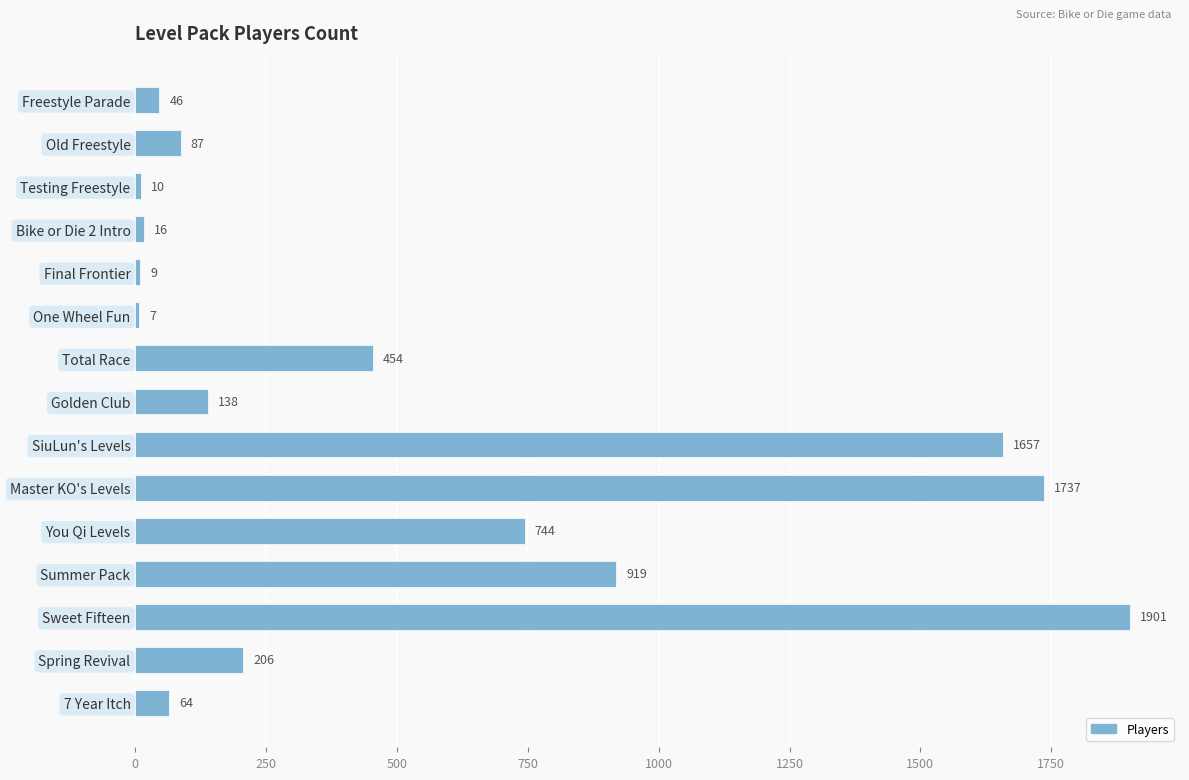

Rank the categories by value from lowest to highest.

One Wheel Fun, Final Frontier, Testing Freestyle, Bike or Die 2 Intro, Freestyle Parade, 7 Year Itch, Old Freestyle, Golden Club, Spring Revival, Total Race, You Qi Levels, Summer Pack, SiuLun's Levels, Master KO's Levels, Sweet Fifteen